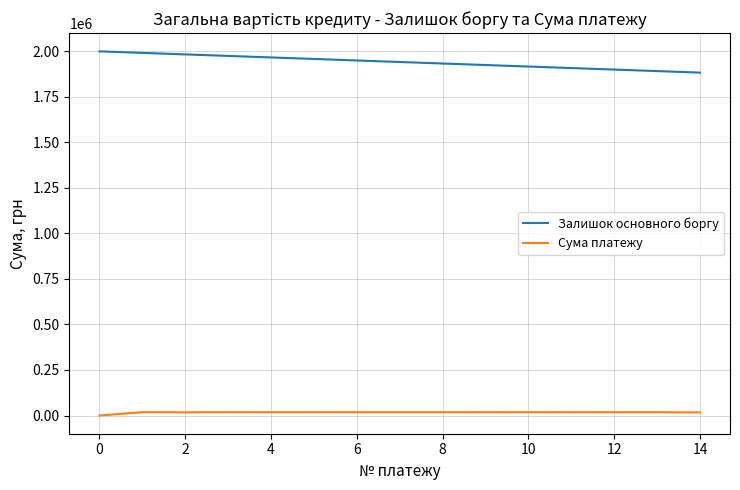

True or false: Сума платежу and Залишок основного боргу intersect in this chart.

False